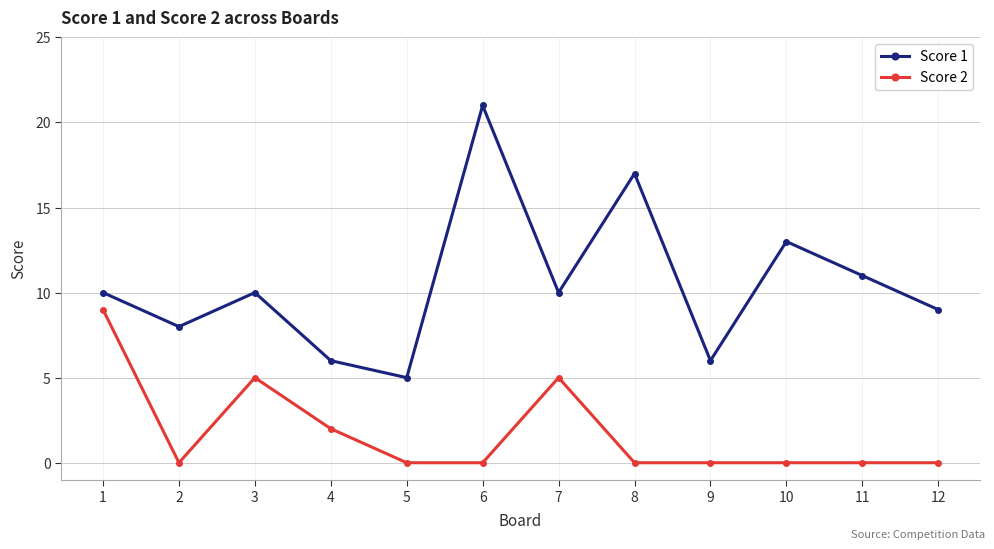

Rank the series at 9 from lowest to highest value.

Score 2, Score 1